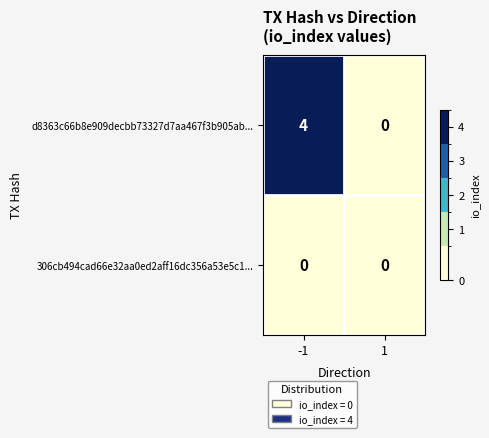

What is the approximate value of d8363c66b8e909decbb73327d7aa467f3b905ab... at -1?

4